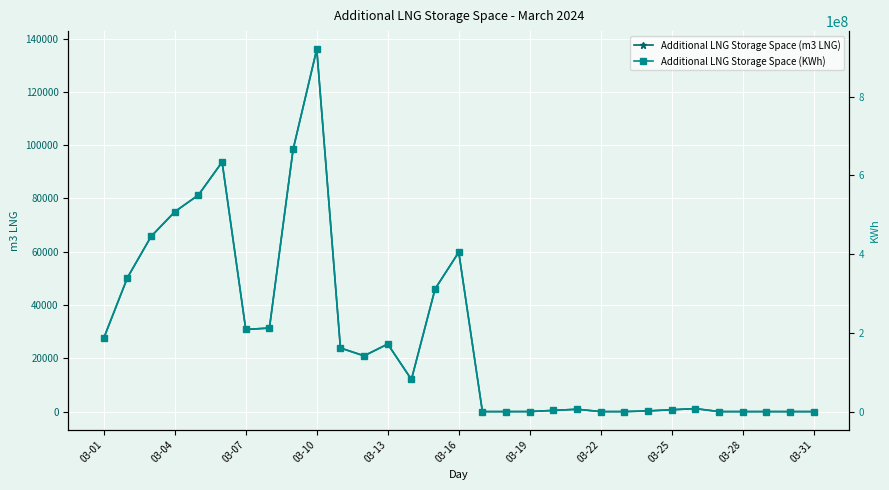

True or false: Additional LNG Storage Space (m3 LNG) has more than 2 points higher than both neighbors.

True